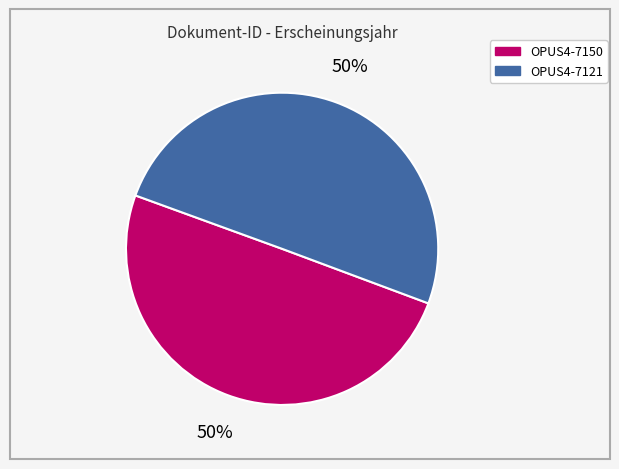

Combined, do OPUS4-7150 and OPUS4-7121 account for over 50%?

Yes